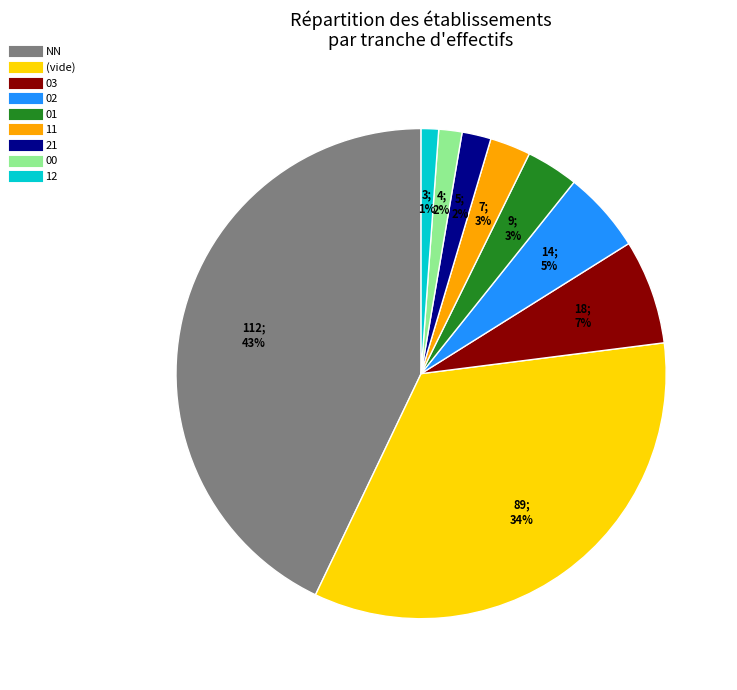

How many slices are in this pie chart?

9